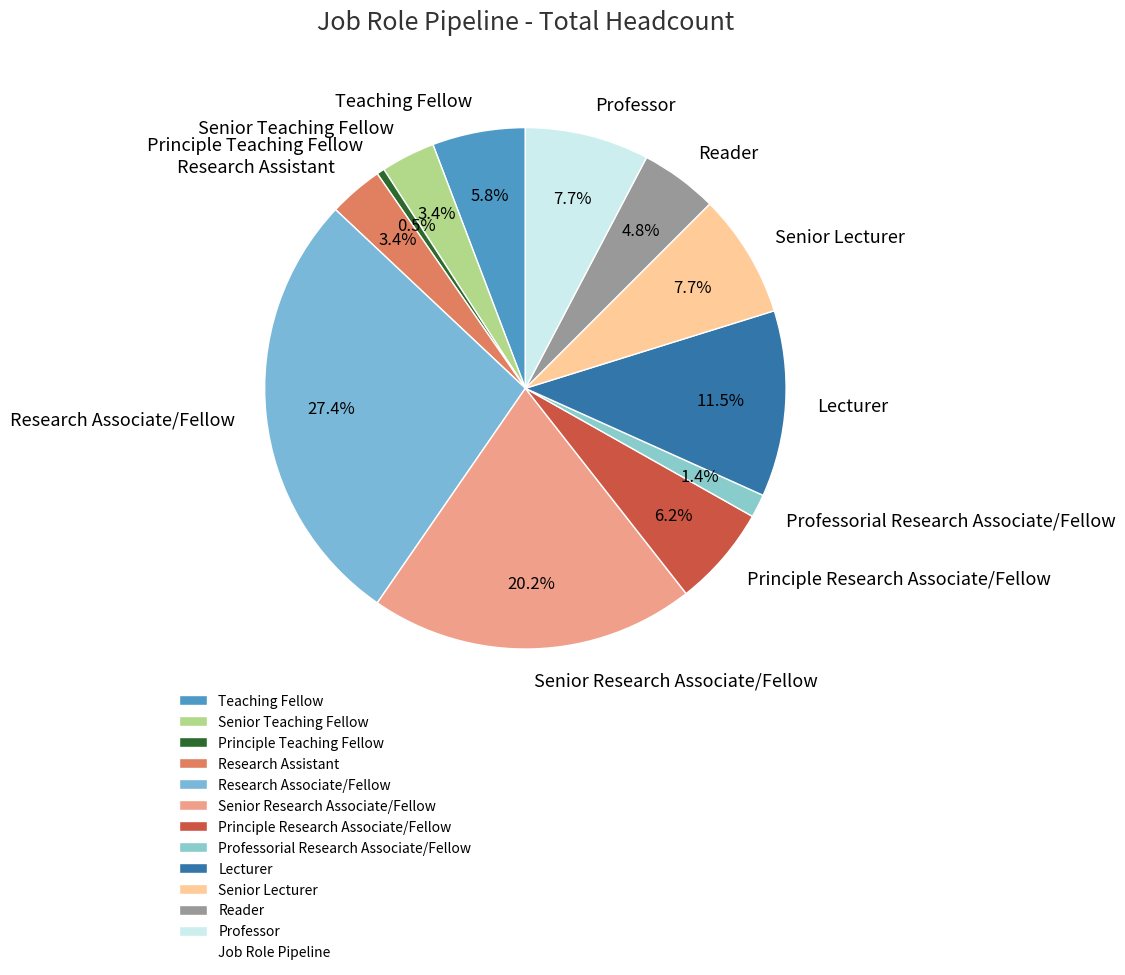

What percentage is NOT represented by Teaching Fellow?

94.2%